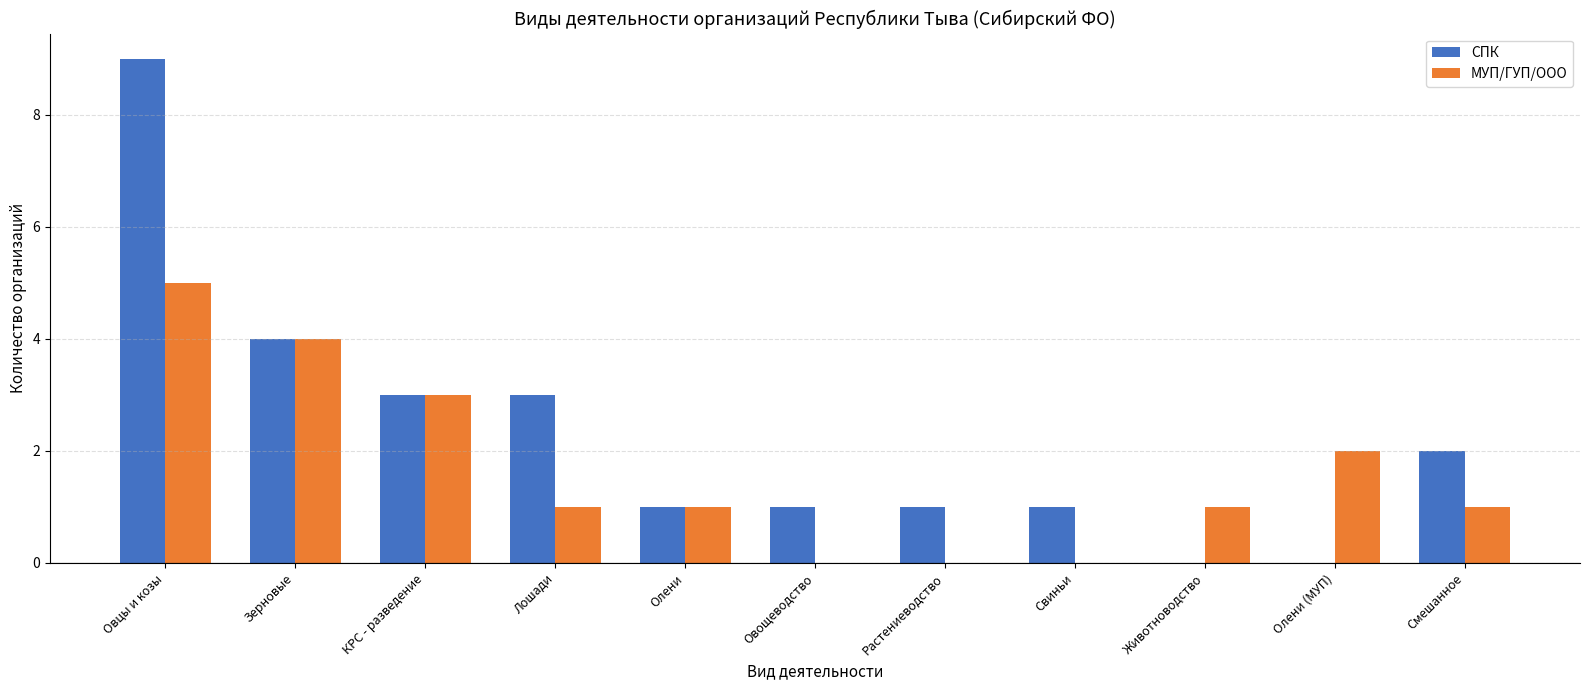

True or false: СПК has a value of 1 at Свиньи.

True